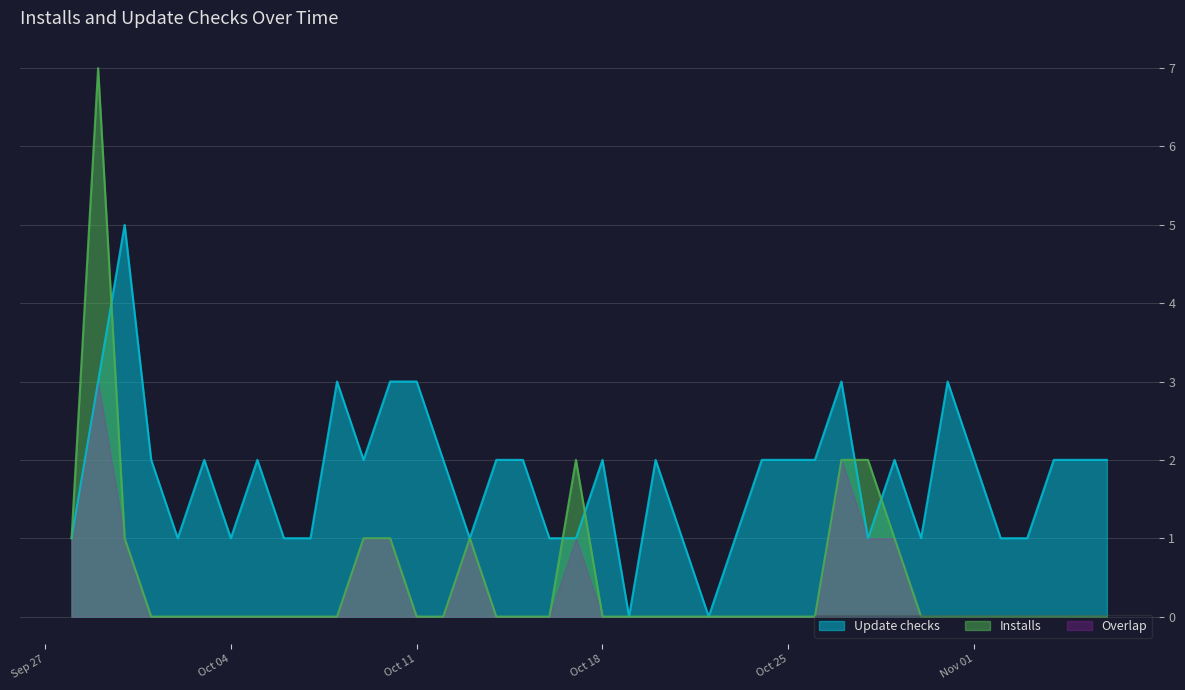

What is the greatest value displayed?

7